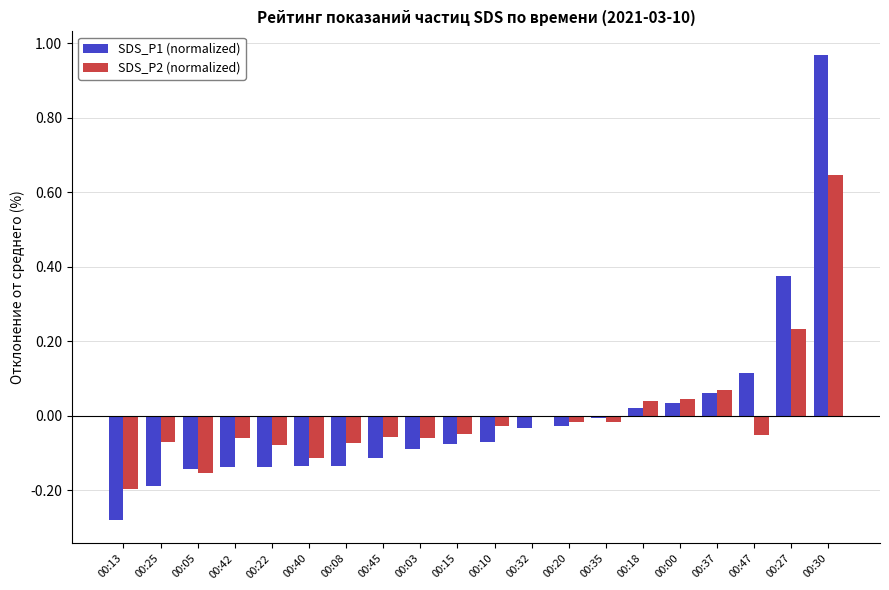

What position from the right is 00:32?

9